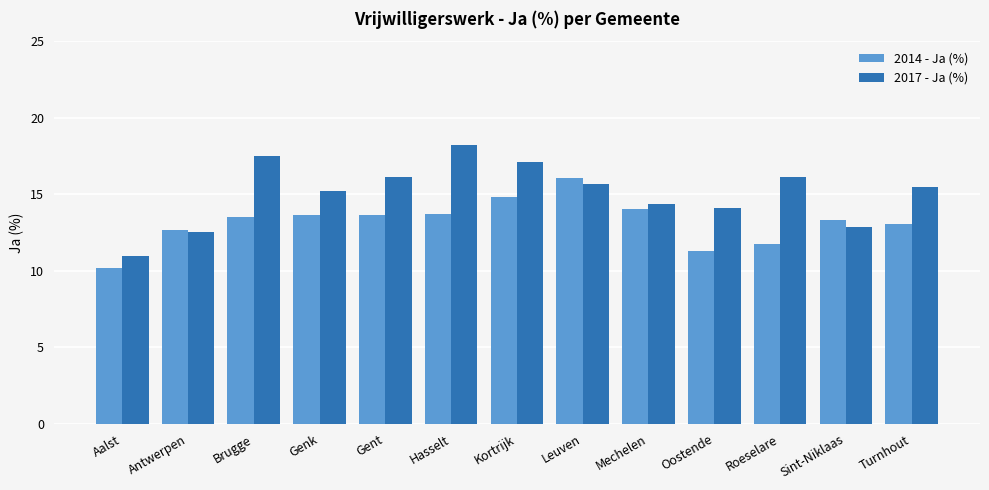

What is the maximum value for 2017 - Ja (%)?

18.2